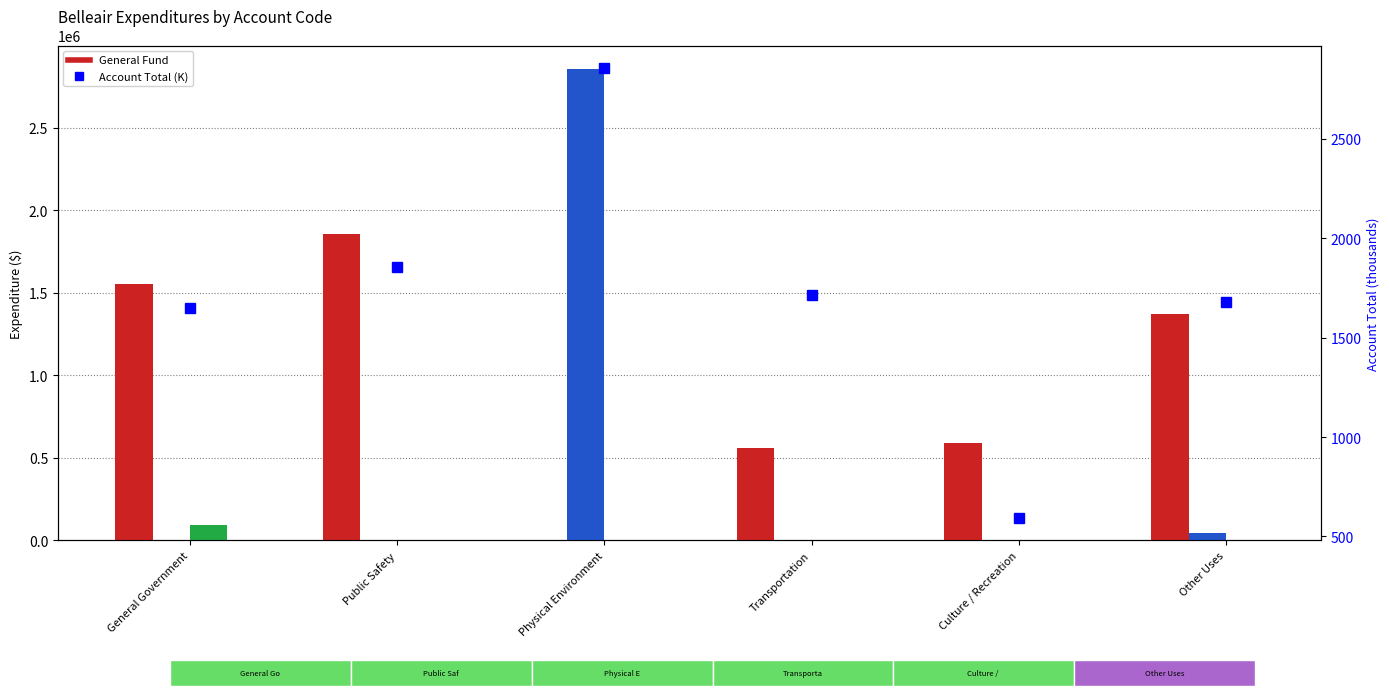

Rank the categories by Account Total value from highest to lowest.

Physical Environment, Public Safety, Transportation, Other Uses, General Government, Culture / Recreation